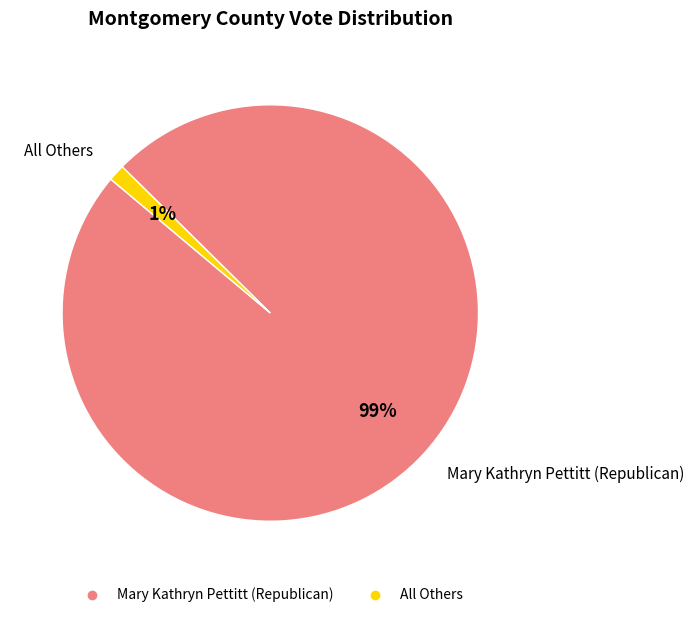

Is there any slice that represents more than half of the pie?

Yes